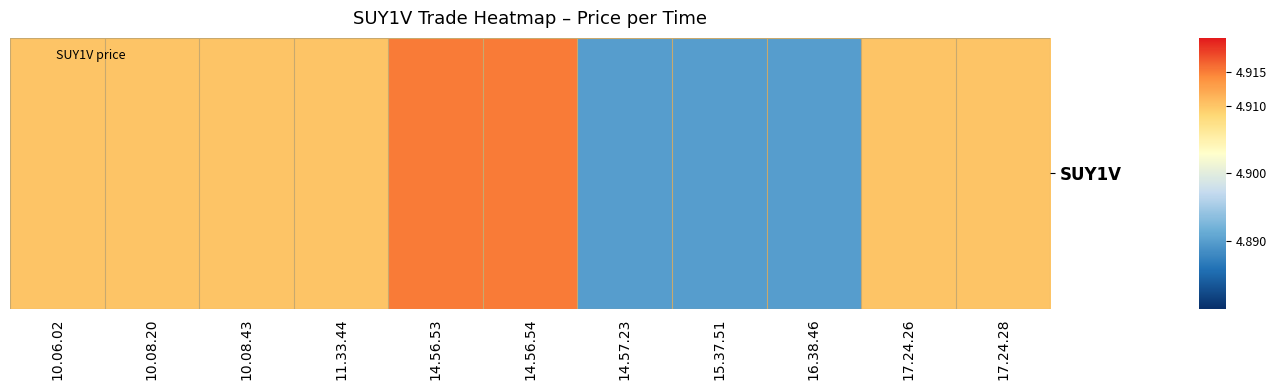

Count the number of categories in the chart.

11